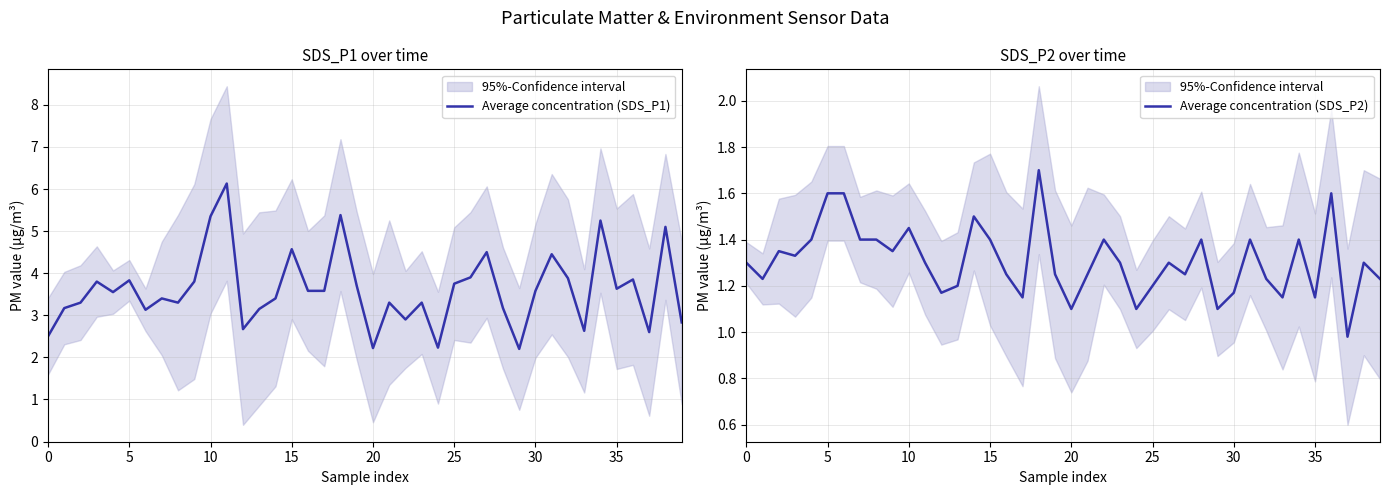

How many data points in Average concentration (SDS_P1) are above 3?

31